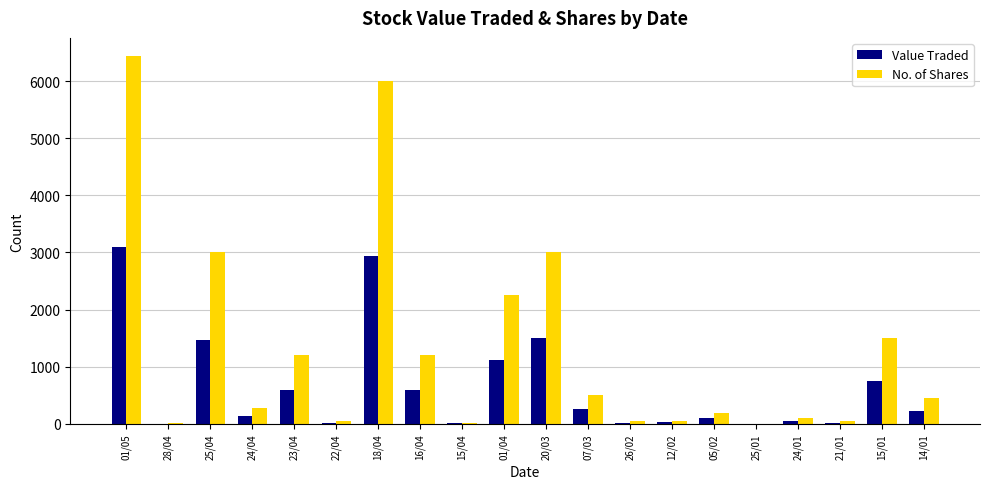

The value of Value Traded at 01/04 is 1127. True or false?

True